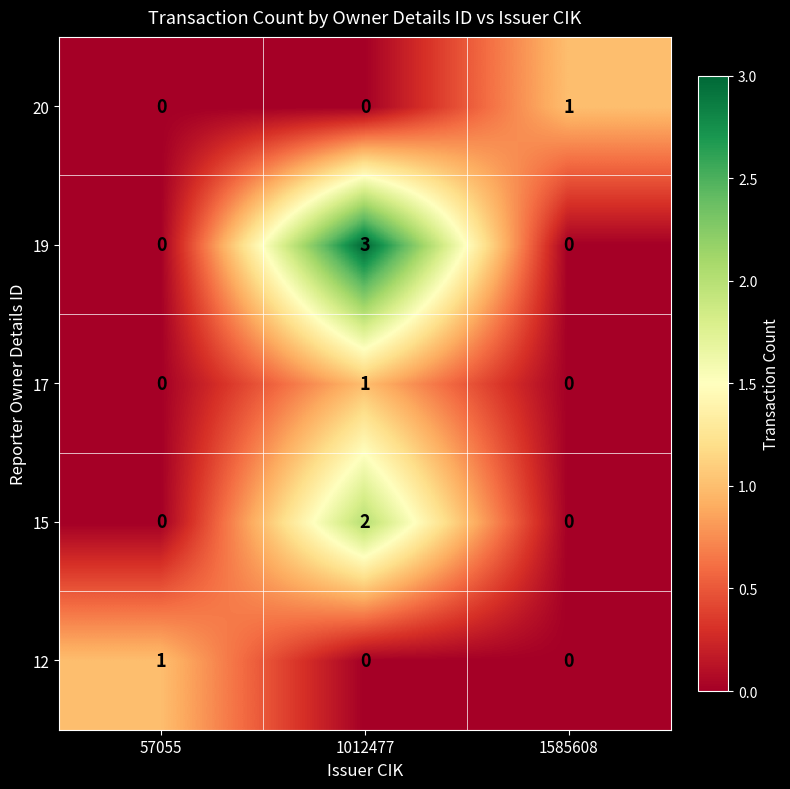

At which label does 15 reach its peak?

1012477